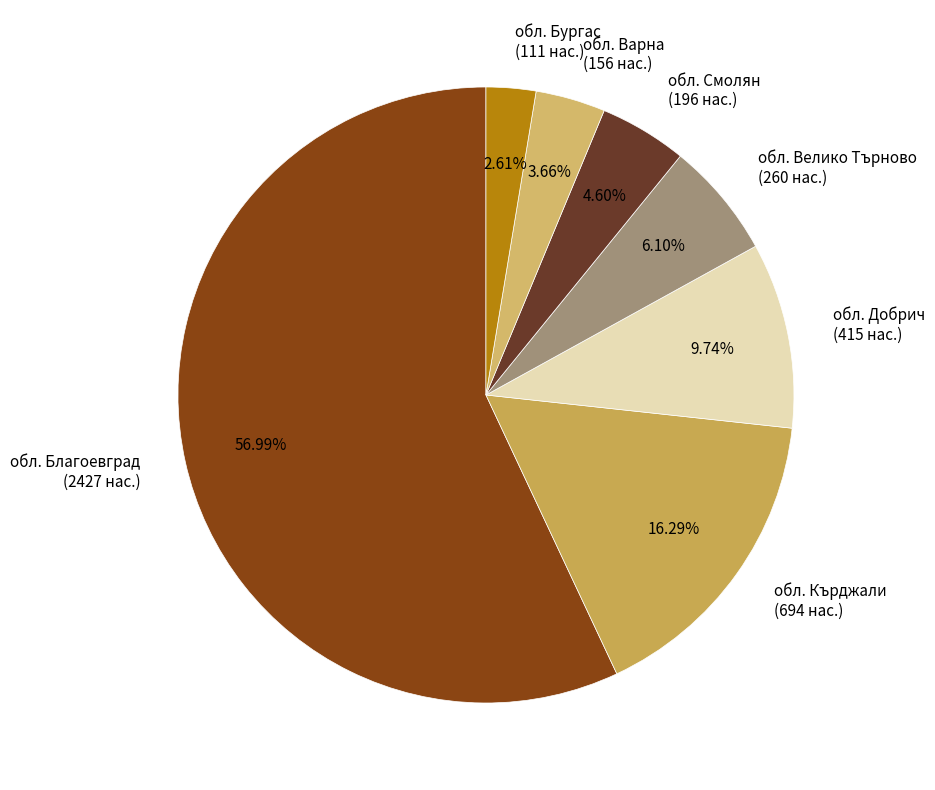

Count the number of slices in the pie.

7